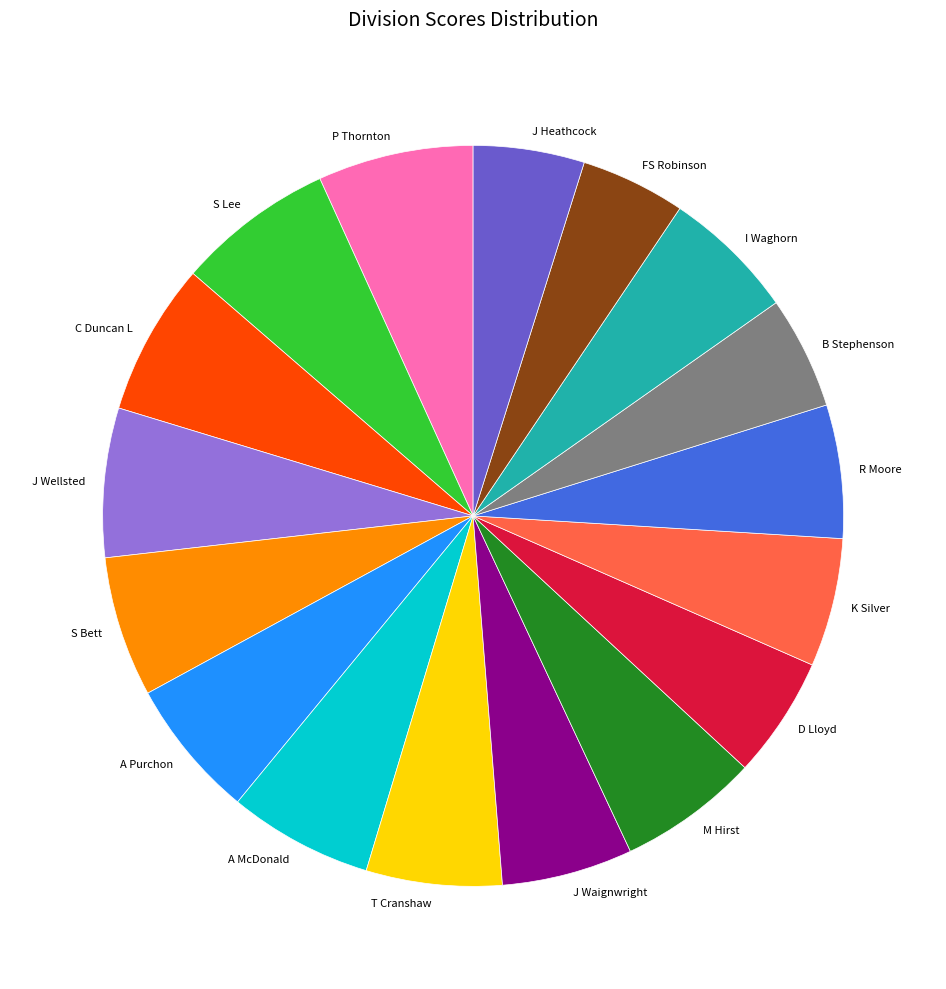

Is it true that S Lee is 1% of the pie?

False